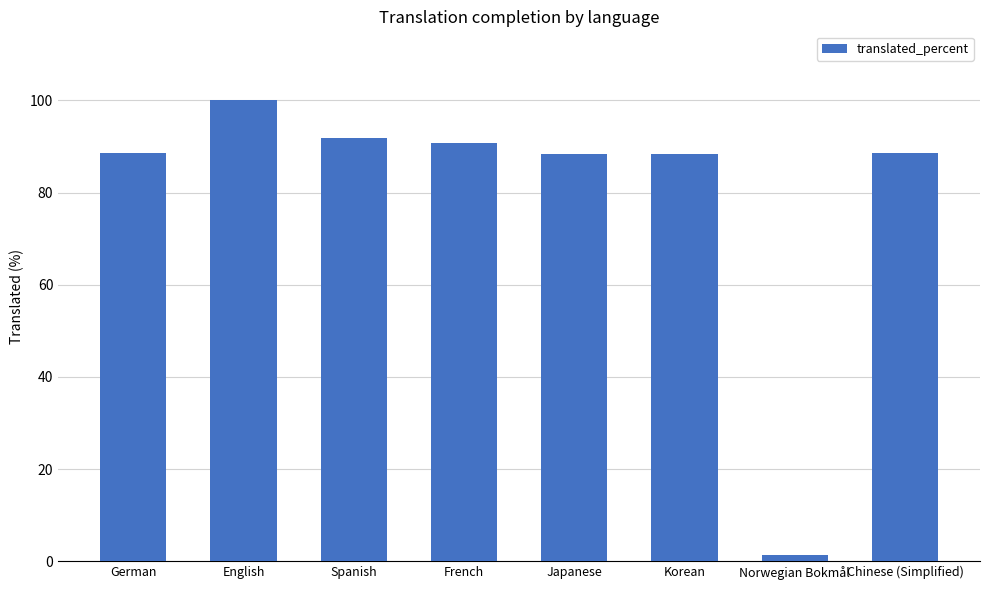

What position from the left is French?

4